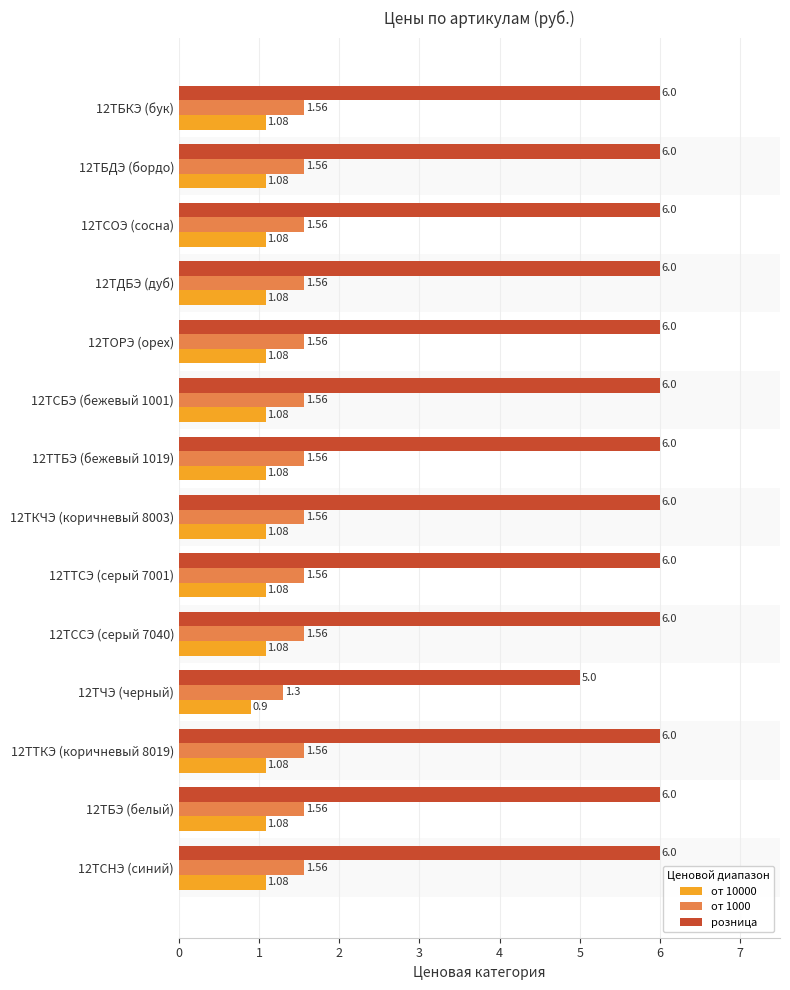

Is the value of от 1000 at 12ТБДЭ (бордо) greater than the value of розница at 12ТССЭ (серый 7040)?

No